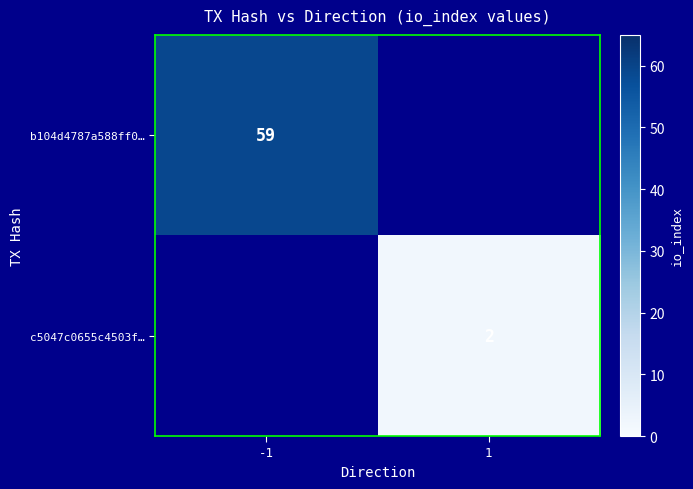

The b104d4787a588ff0… series shows 85 at -1. True or false?

False